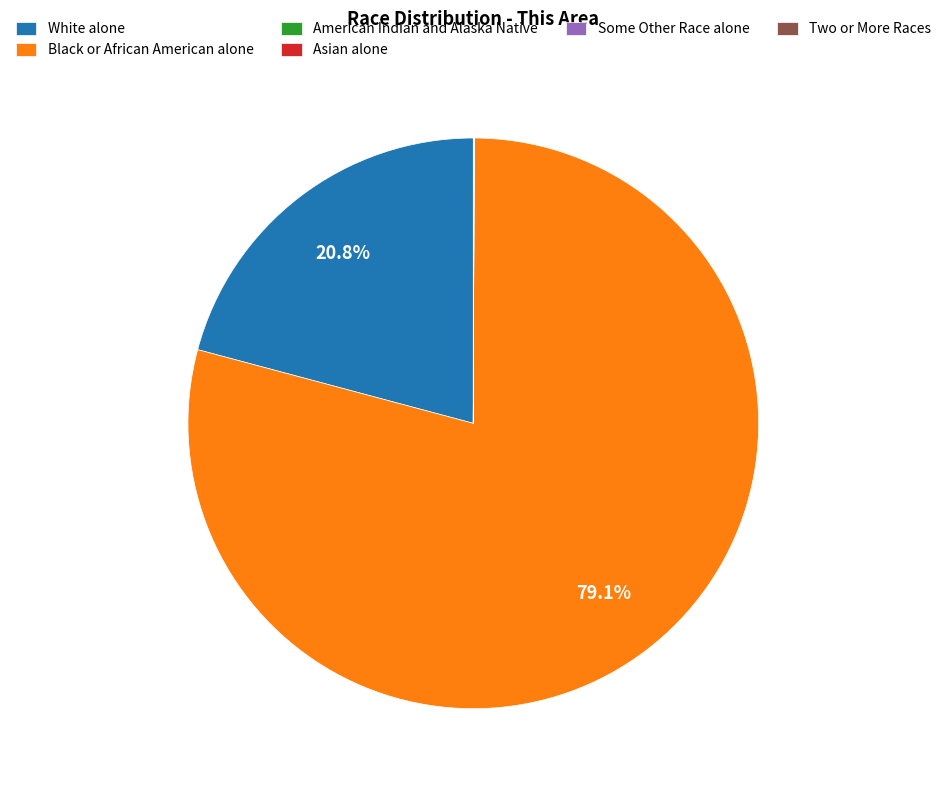

Which slice is the largest?

Black or African American alone